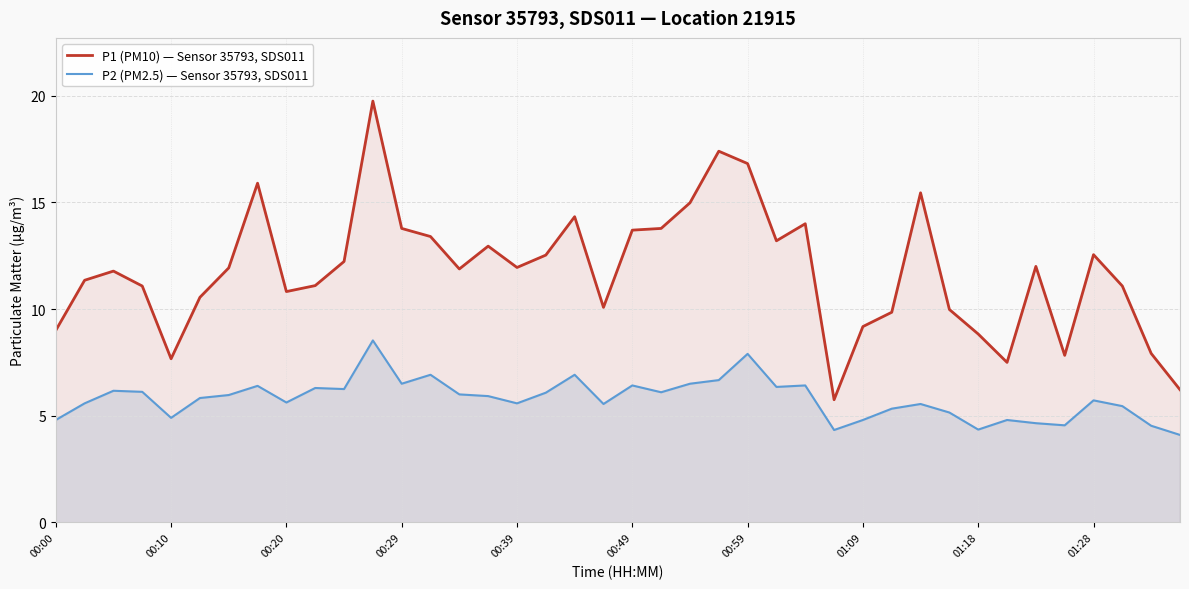

Rank the series by their maximum value, from highest to lowest.

P1 (PM10) — Sensor 35793, SDS011, P2 (PM2.5) — Sensor 35793, SDS011